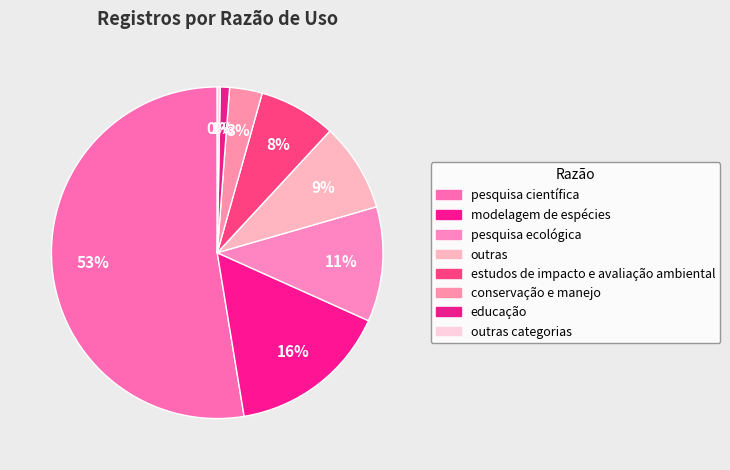

Is there any slice that represents more than half of the pie?

Yes